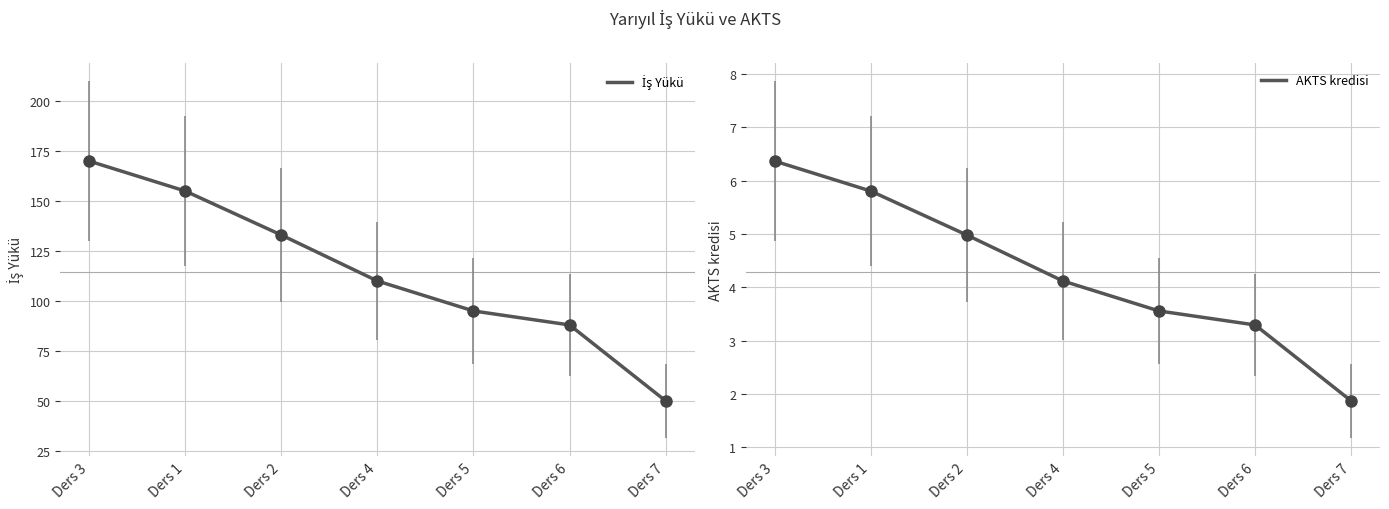

Which series contains the highest Y value?

İş Yükü